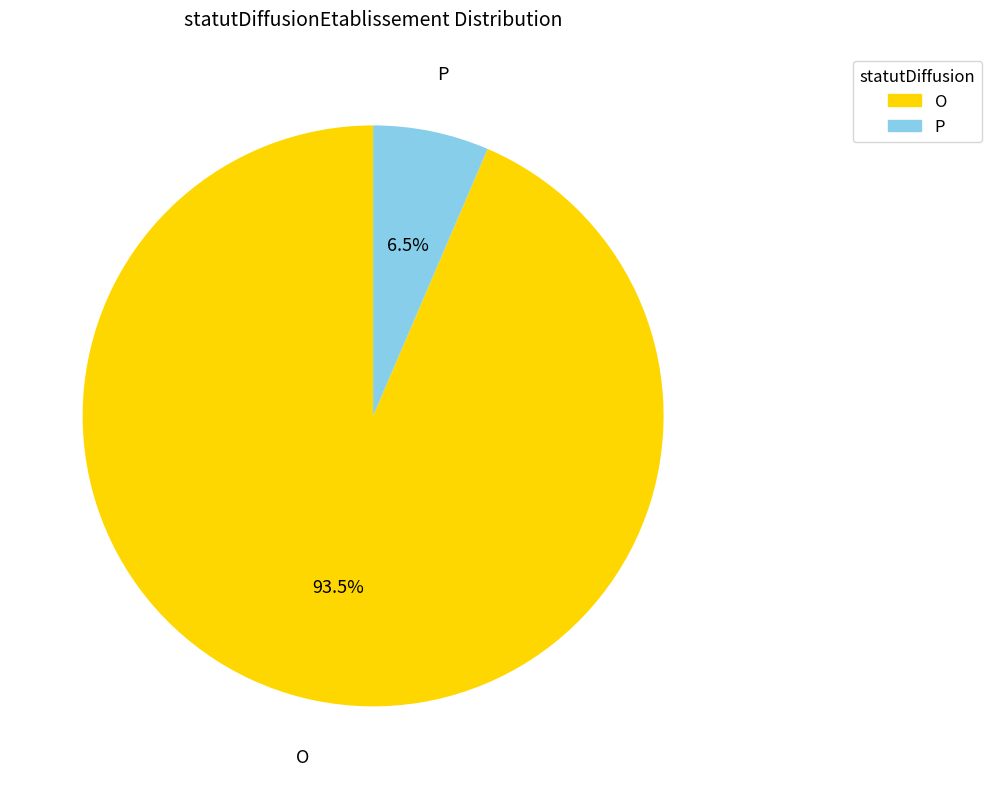

Which has a higher value, P or O?

O